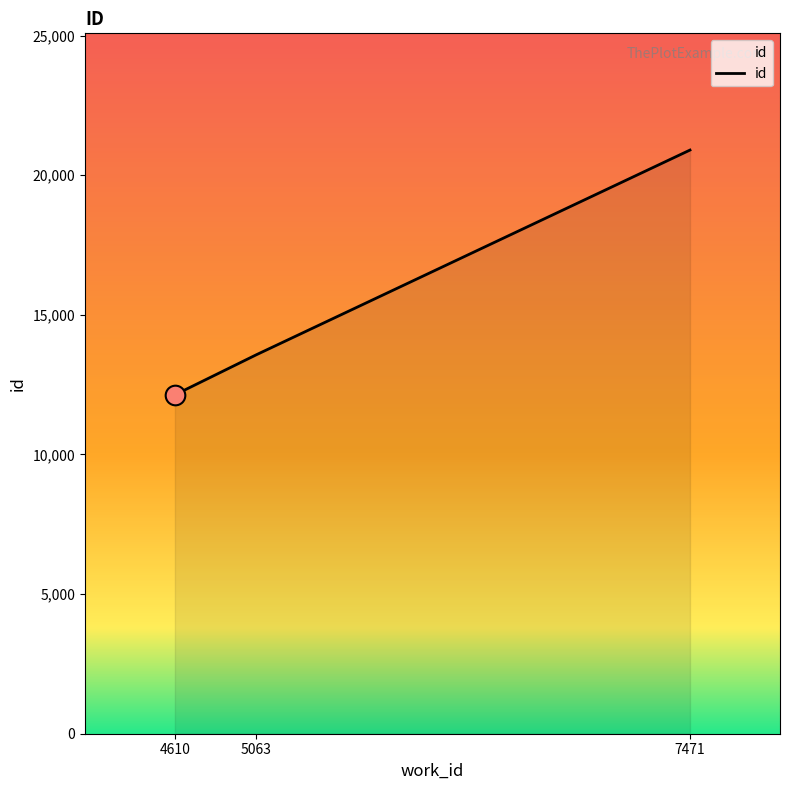

Between 5063 and 4610, which is larger?

5063